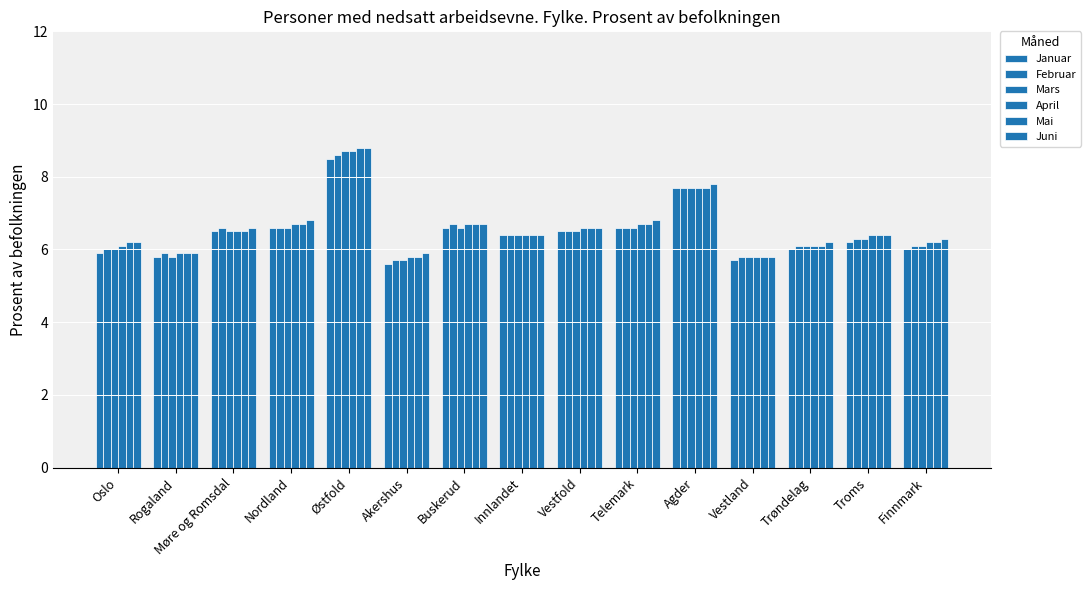

What is the total value across all series at Rogaland?

35.2